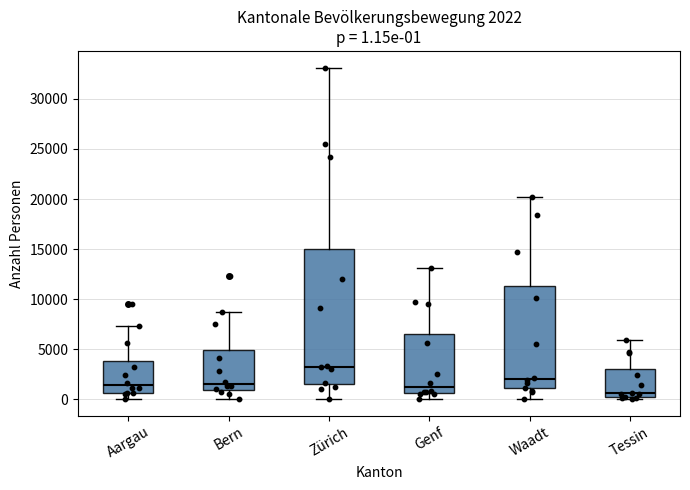

Comparing the boxes themselves (not the whiskers), which one is the tallest?

Zürich